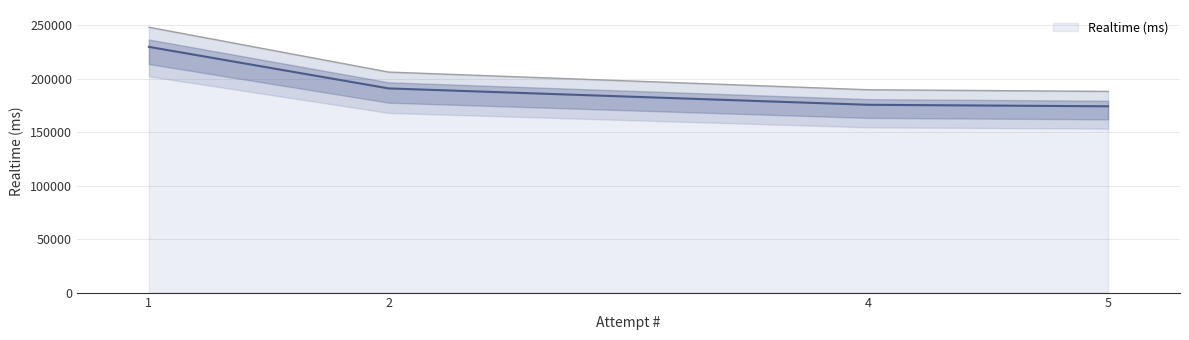

Rank the categories by value from lowest to highest.

5, 4, 2, 1